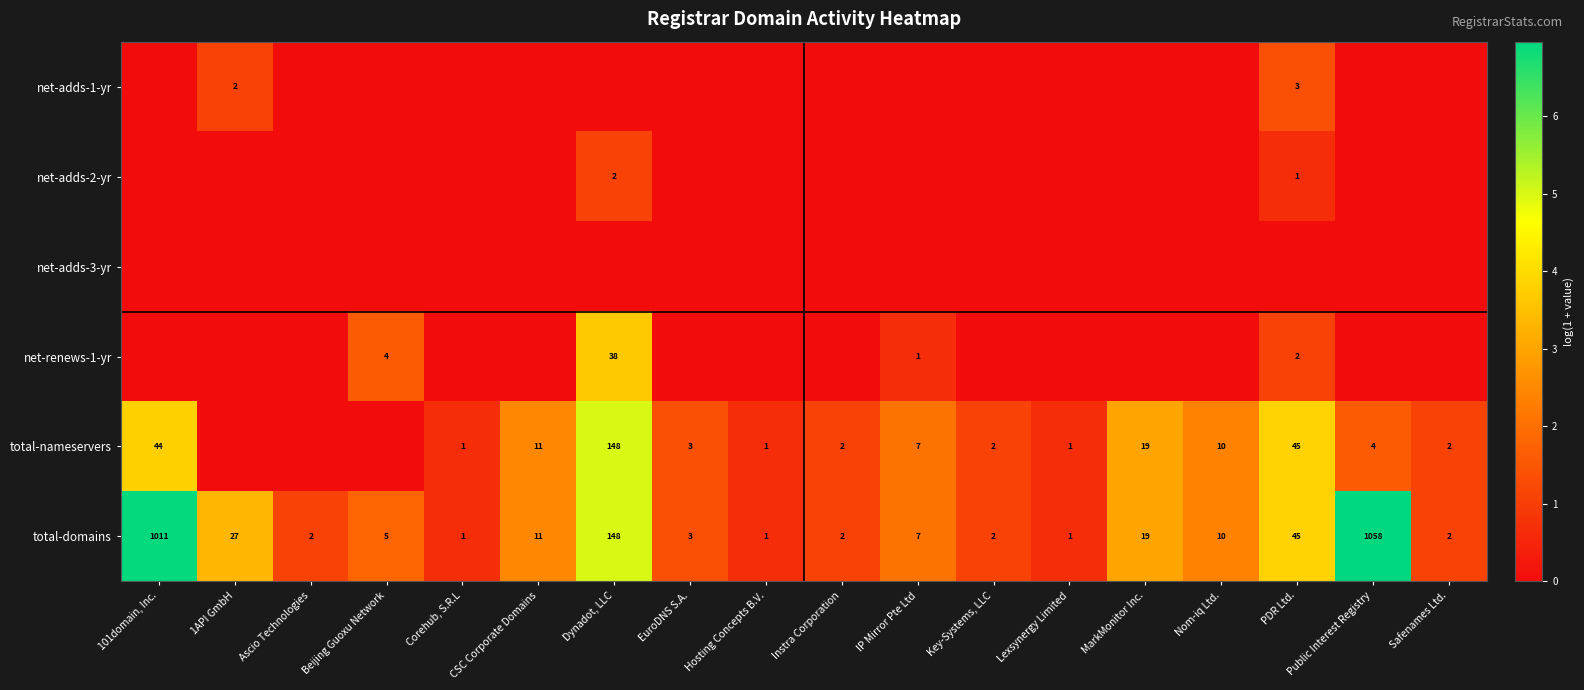

What is the difference between the total-domains values at Hosting Concepts B.V. and 101domain, Inc.?

1010